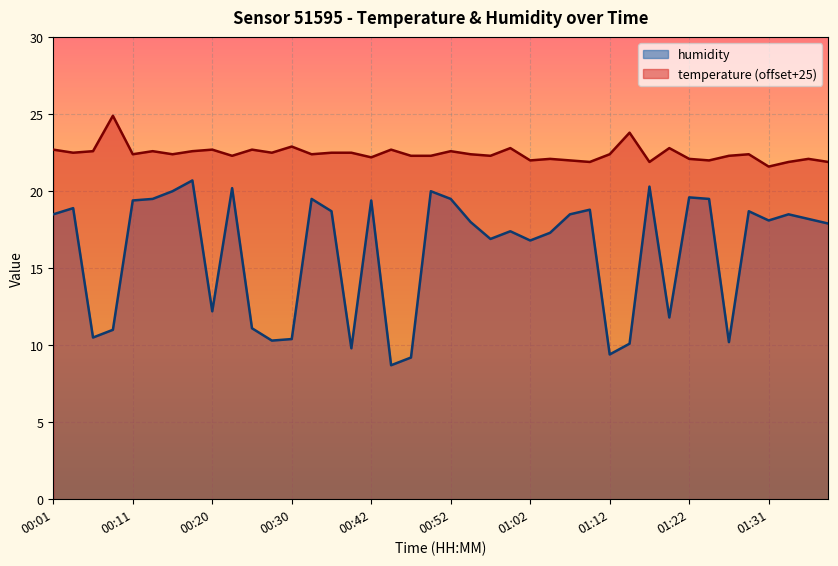

Between 00:11 and 00:18, which series saw the biggest shift?

humidity